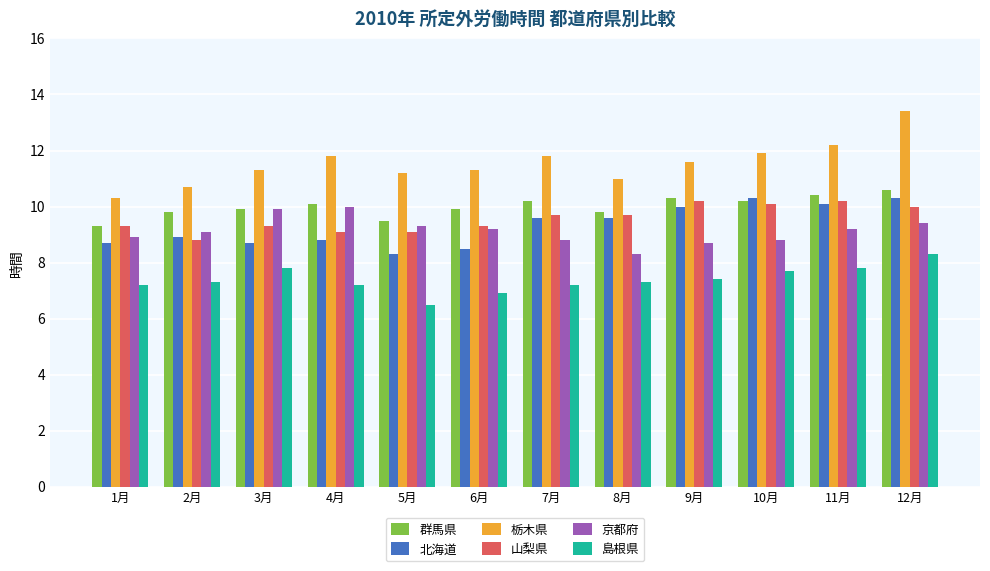

True or false: 山梨県 has a value of 9.3 at 3月.

True